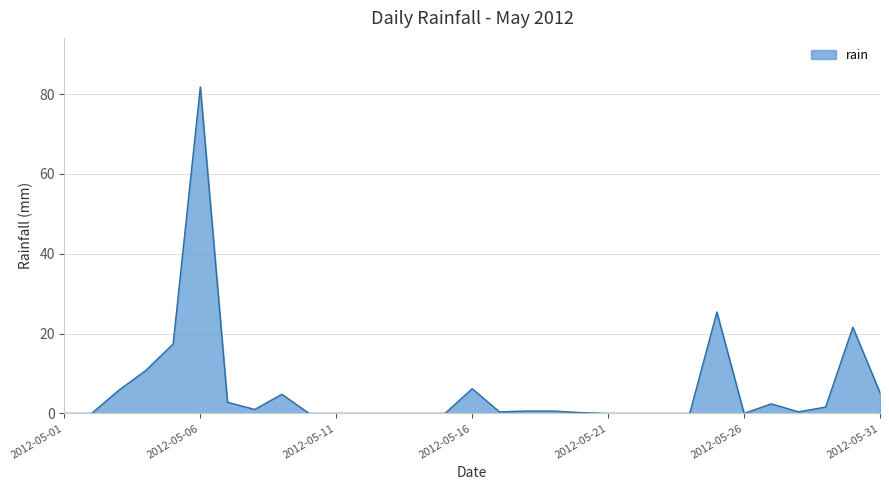

How many lines are shown in the chart?

1